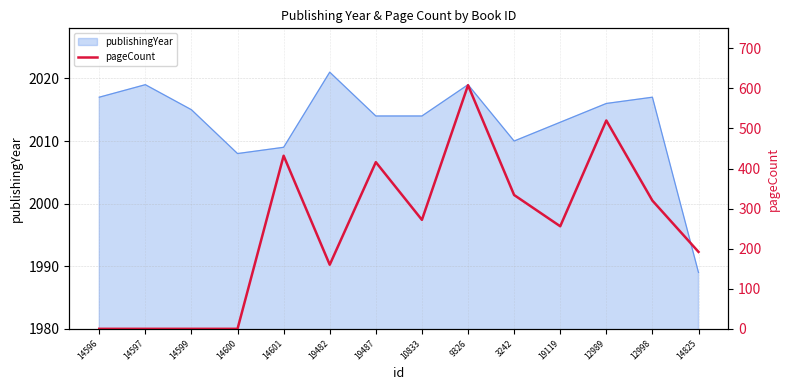

What is the average value?

251